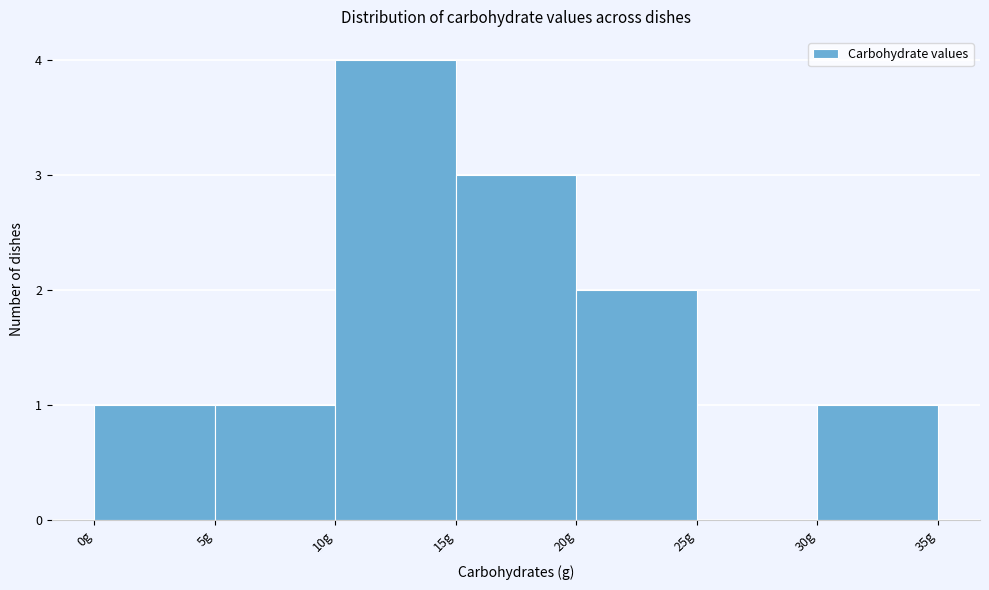

Reading left to right, transcribe this chart: for each bar, give the range it covers on the x-axis and its height. The values are not printed on the chart, so give them approximately, as read against the axis.

0 to 5: 1
5 to 10: 1
10 to 15: 4
15 to 20: 3
20 to 25: 2
25 to 30: 0
30 to 35: 1